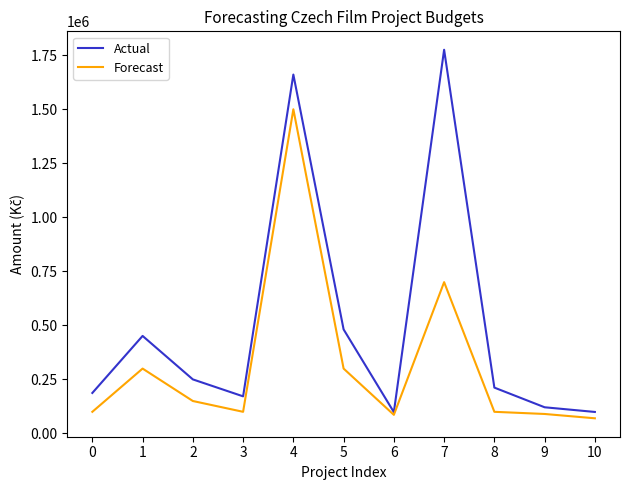

Which category has the lowest value across all series?

10